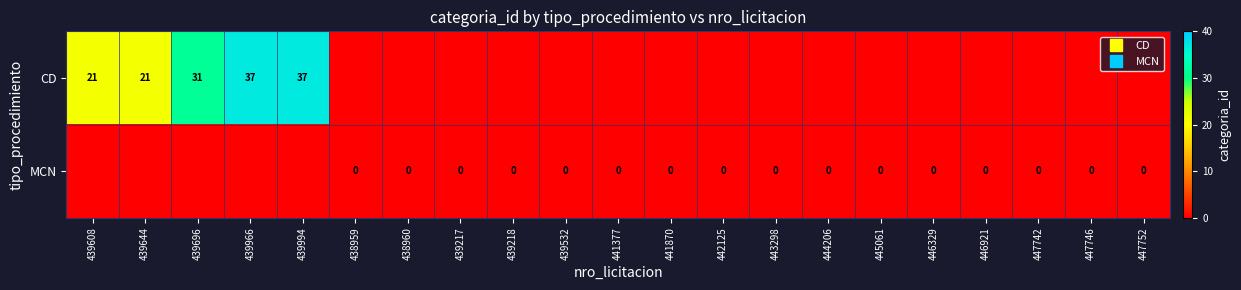

The CD series shows 9 at 439966. True or false?

False